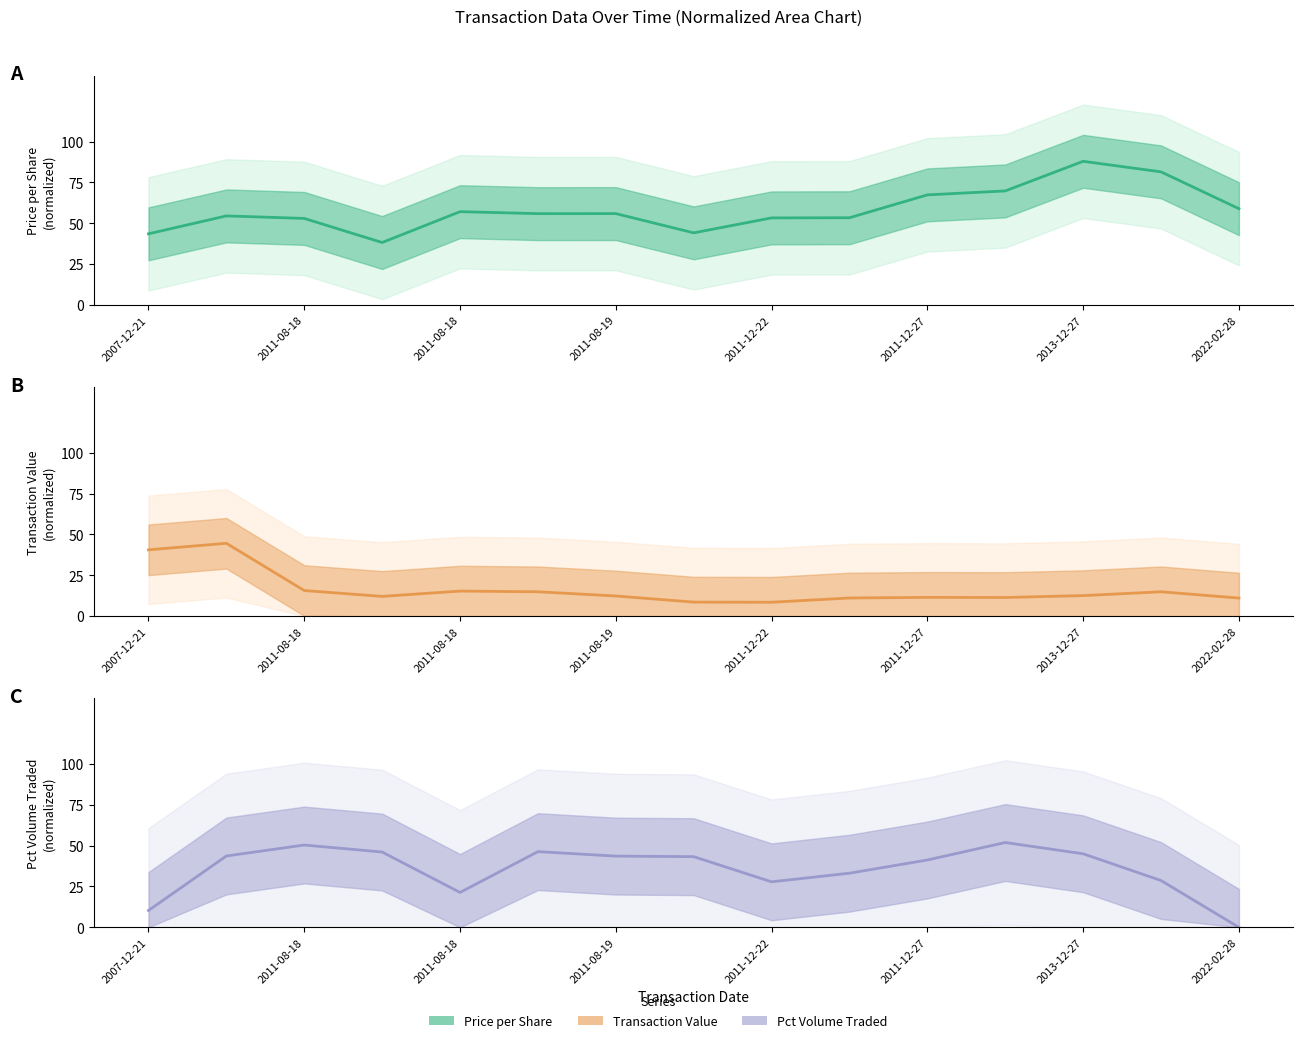

Which series has the largest total across all categories?

transactionPricePerShare